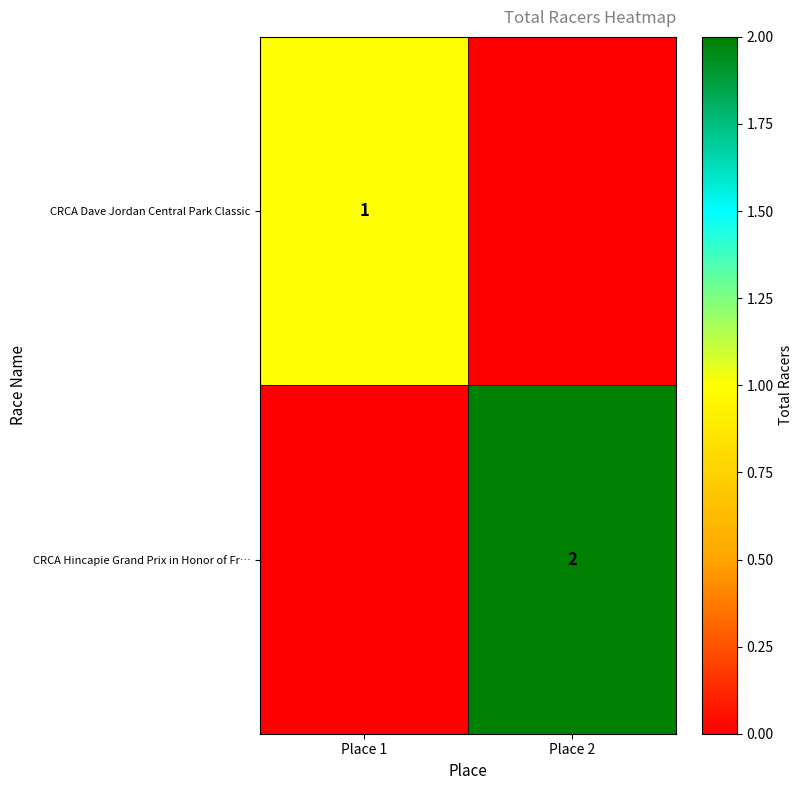

True or false: CRCA Hincapie Grand Prix in Honor of Fr… has a value of 1 at Place 2.

False